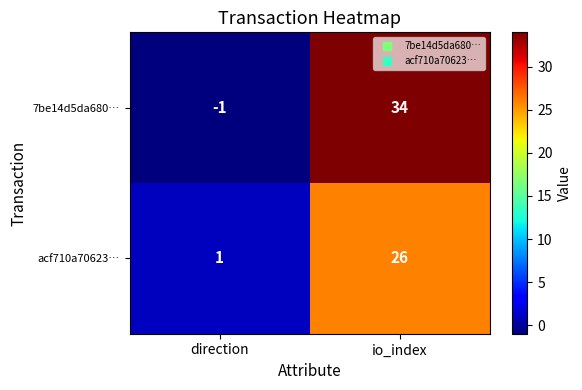

Which series has the largest total across all categories?

7be14d5da680…